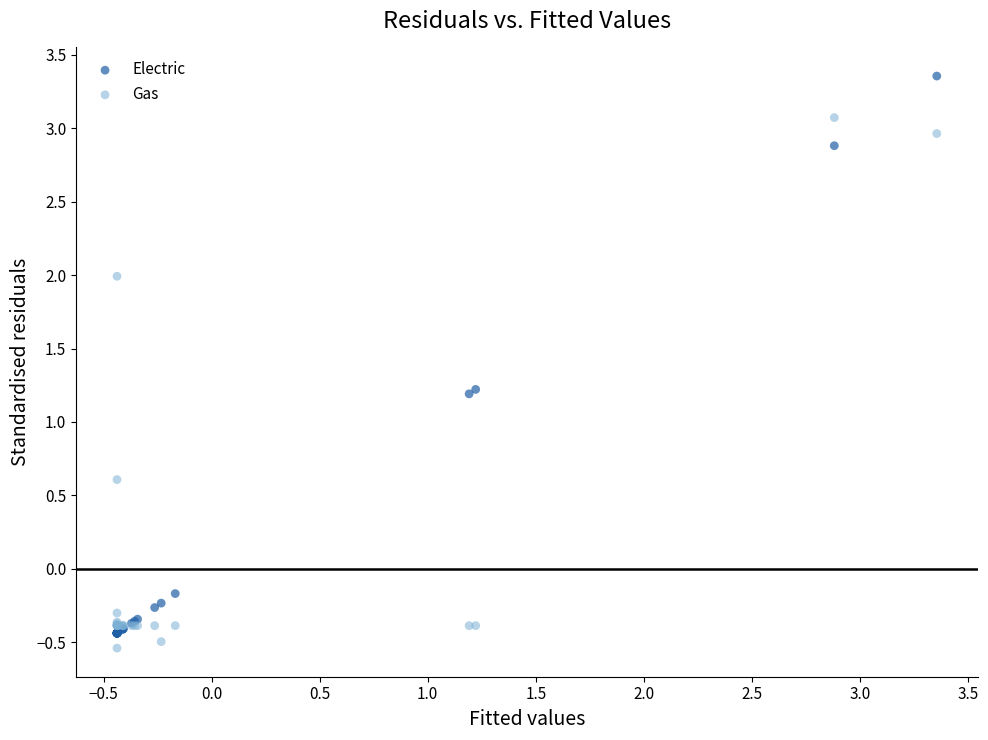

What is the X range (max minus min) for the scatter plot?

3.8